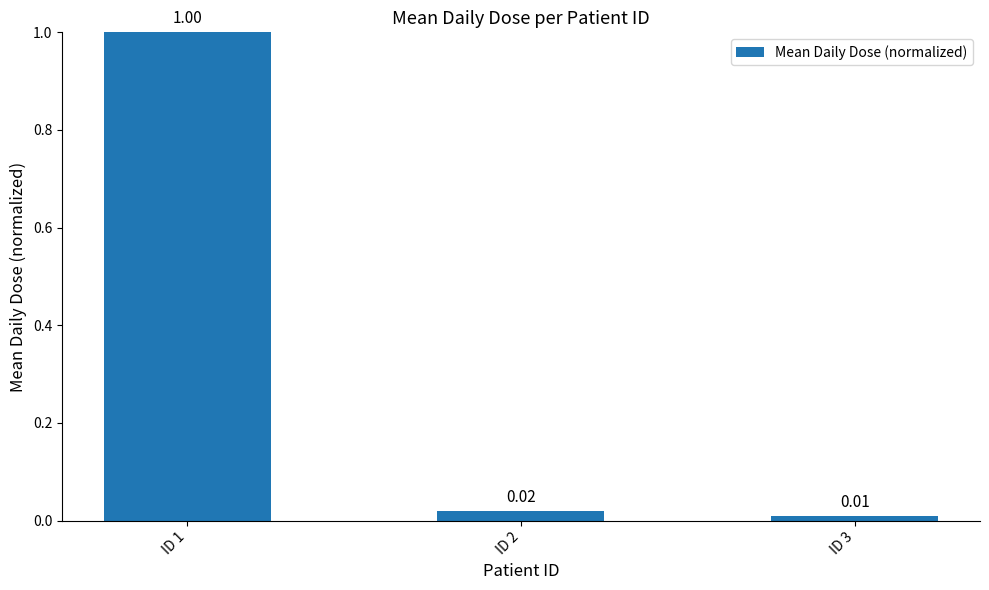

List the labels in order of value, largest first.

ID 1, ID 2, ID 3